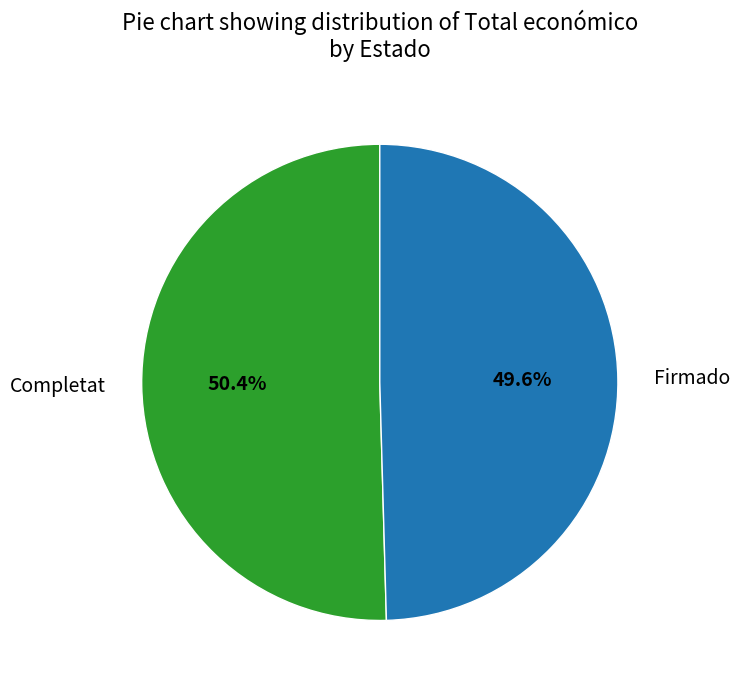

Is there a majority slice in this chart?

Yes